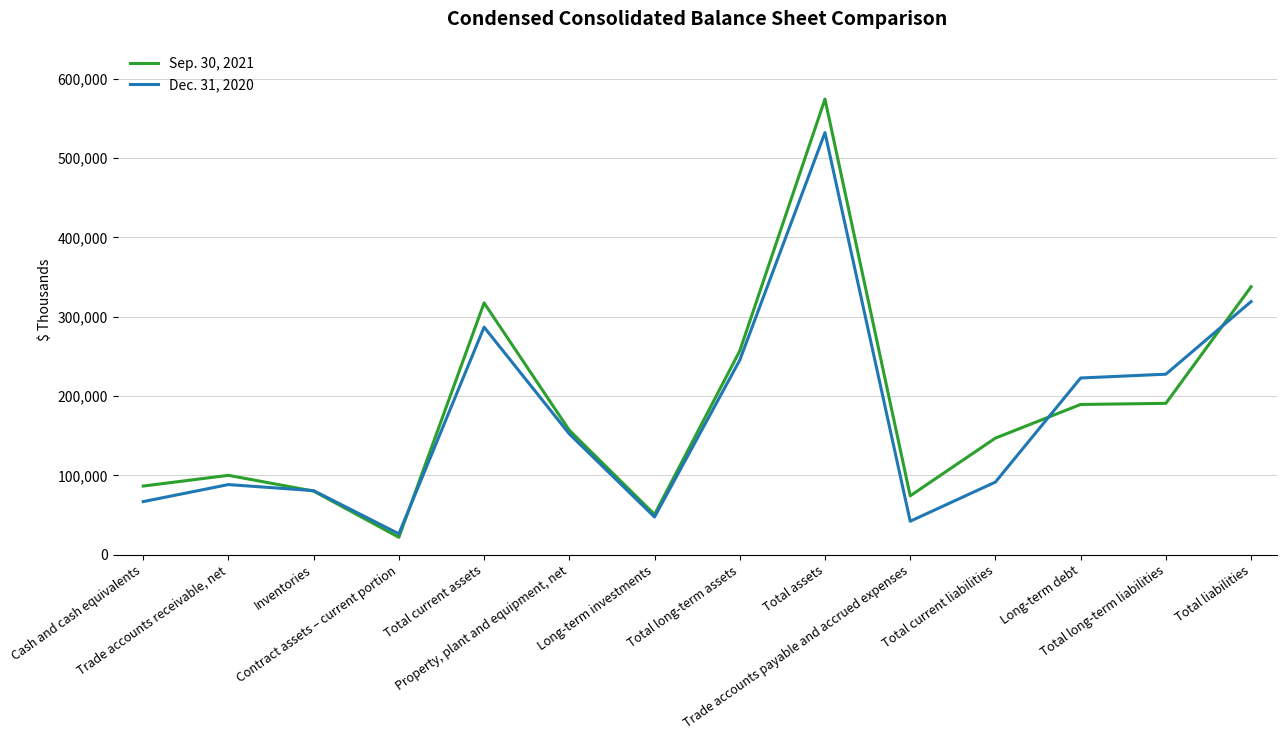

At which label does Dec. 31, 2020 first exceed 152266?

Total current assets